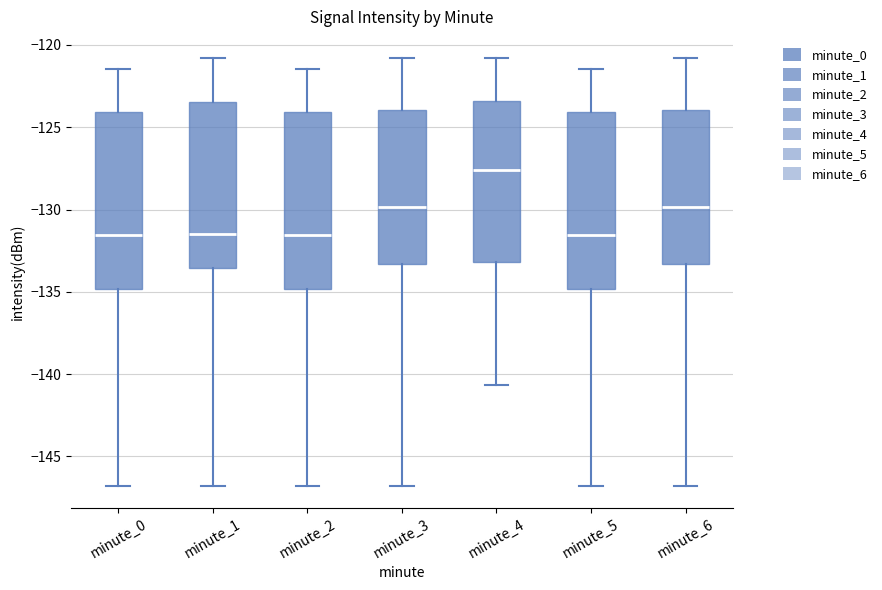

Reading left to right, read every box against the y-axis: the position of its median line, the range the box covers, and the ends of its whiskers. The values are not printed on the chart, so give them approximately, as read against the axis.

minute_0: median -131.5, box -135.0 to -124.0, whiskers -147.0 to -121.5
minute_1: median -131.5, box -133.5 to -123.5, whiskers -147.0 to -121.0
minute_2: median -131.5, box -135.0 to -124.0, whiskers -147.0 to -121.5
minute_3: median -130.0, box -133.5 to -124.0, whiskers -147.0 to -121.0
minute_4: median -127.5, box -133.0 to -123.5, whiskers -140.5 to -121.0
minute_5: median -131.5, box -135.0 to -124.0, whiskers -147.0 to -121.5
minute_6: median -130.0, box -133.5 to -124.0, whiskers -147.0 to -121.0